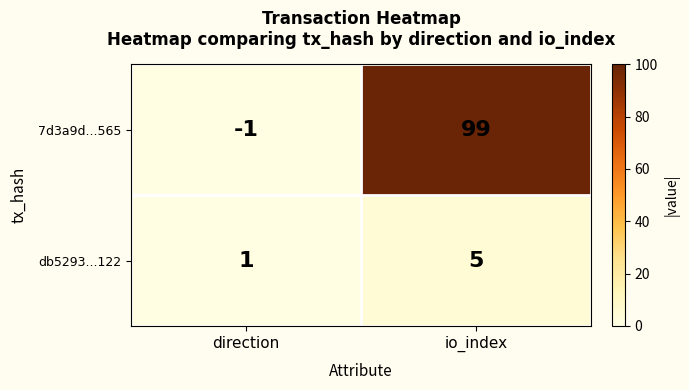

Reading right to left, transcribe all the data shown in this chart.

7d3a9d...565: io_index=99	direction=-1
db5293...122: io_index=5	direction=1